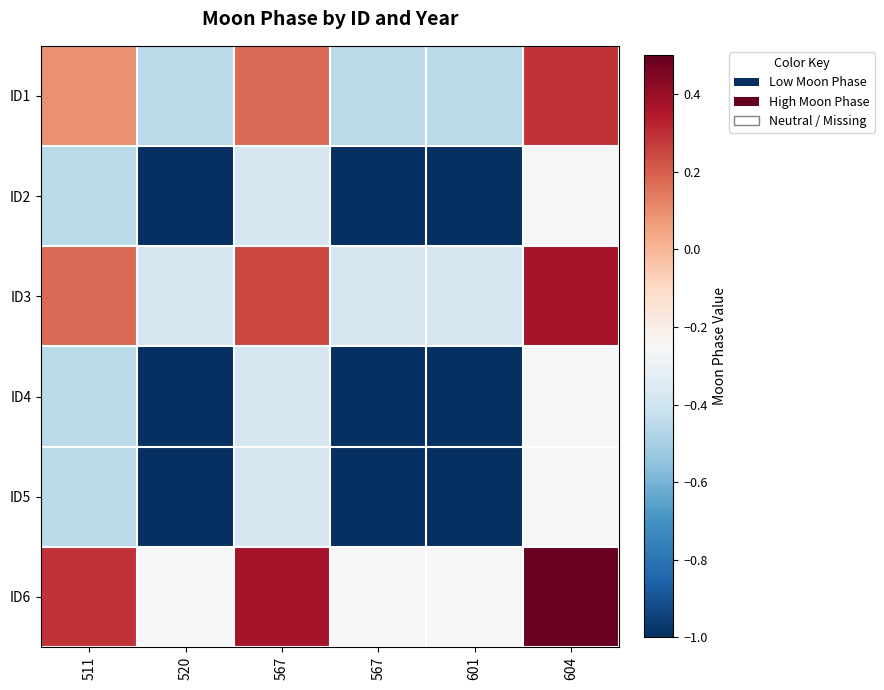

What is the total value across all series at 567?

-0.3